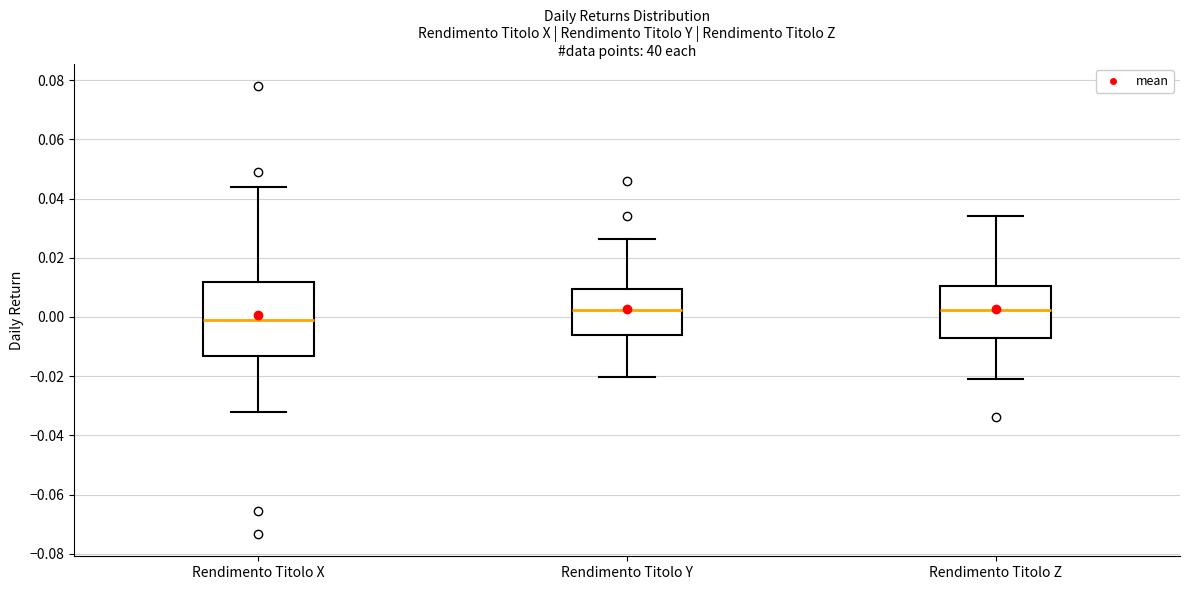

Reading left to right, transcribe this box plot: for each box, give where its median line is, the range the box spans, and where its two whiskers end, as read against the y-axis. The values are not printed on the chart, so give them approximately, as read against the axis.

Rendimento Titolo X: median 0.000, box -0.014 to 0.012, whiskers -0.032 to 0.044
Rendimento Titolo Y: median 0.002, box -0.006 to 0.010, whiskers -0.020 to 0.026
Rendimento Titolo Z: median 0.002, box -0.008 to 0.010, whiskers -0.022 to 0.034